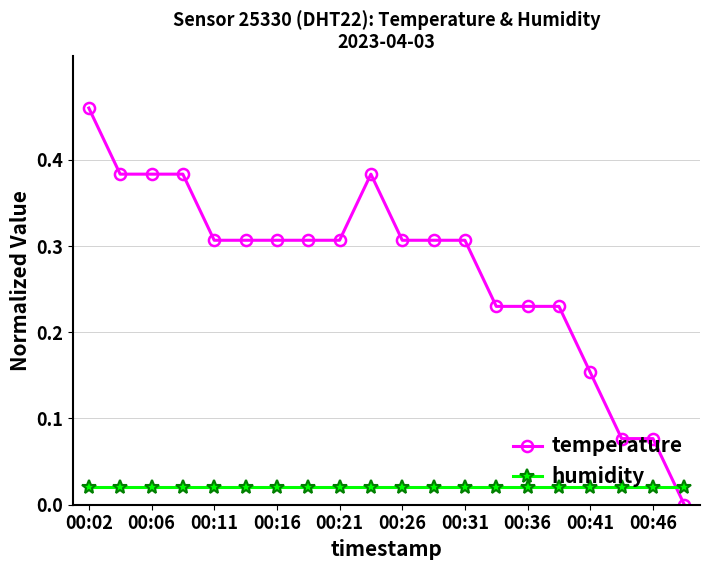

List the series in order of their peak value, lowest first.

humidity, temperature